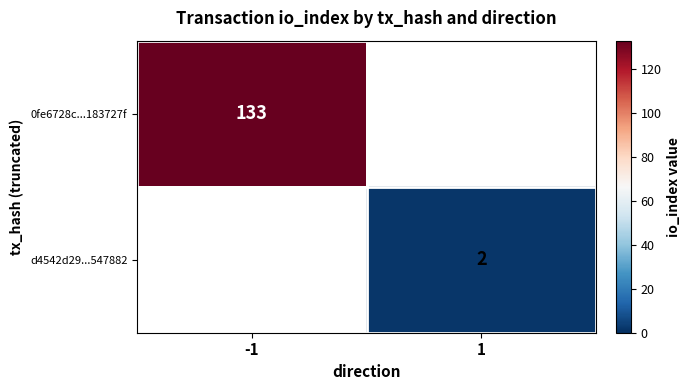

Is it true that d4542d29...547882 equals 2 at 1?

True